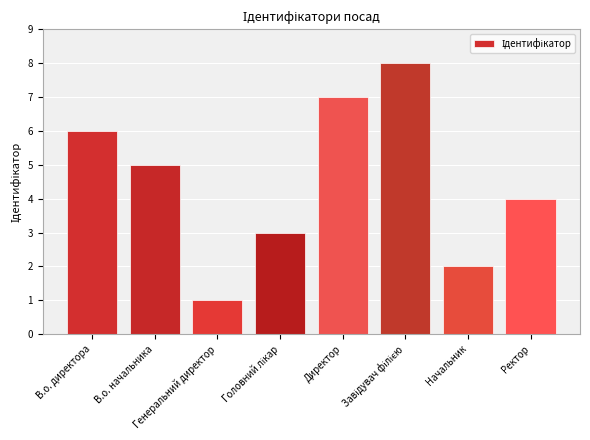

Where does the data first go above 5?

В.о. директора